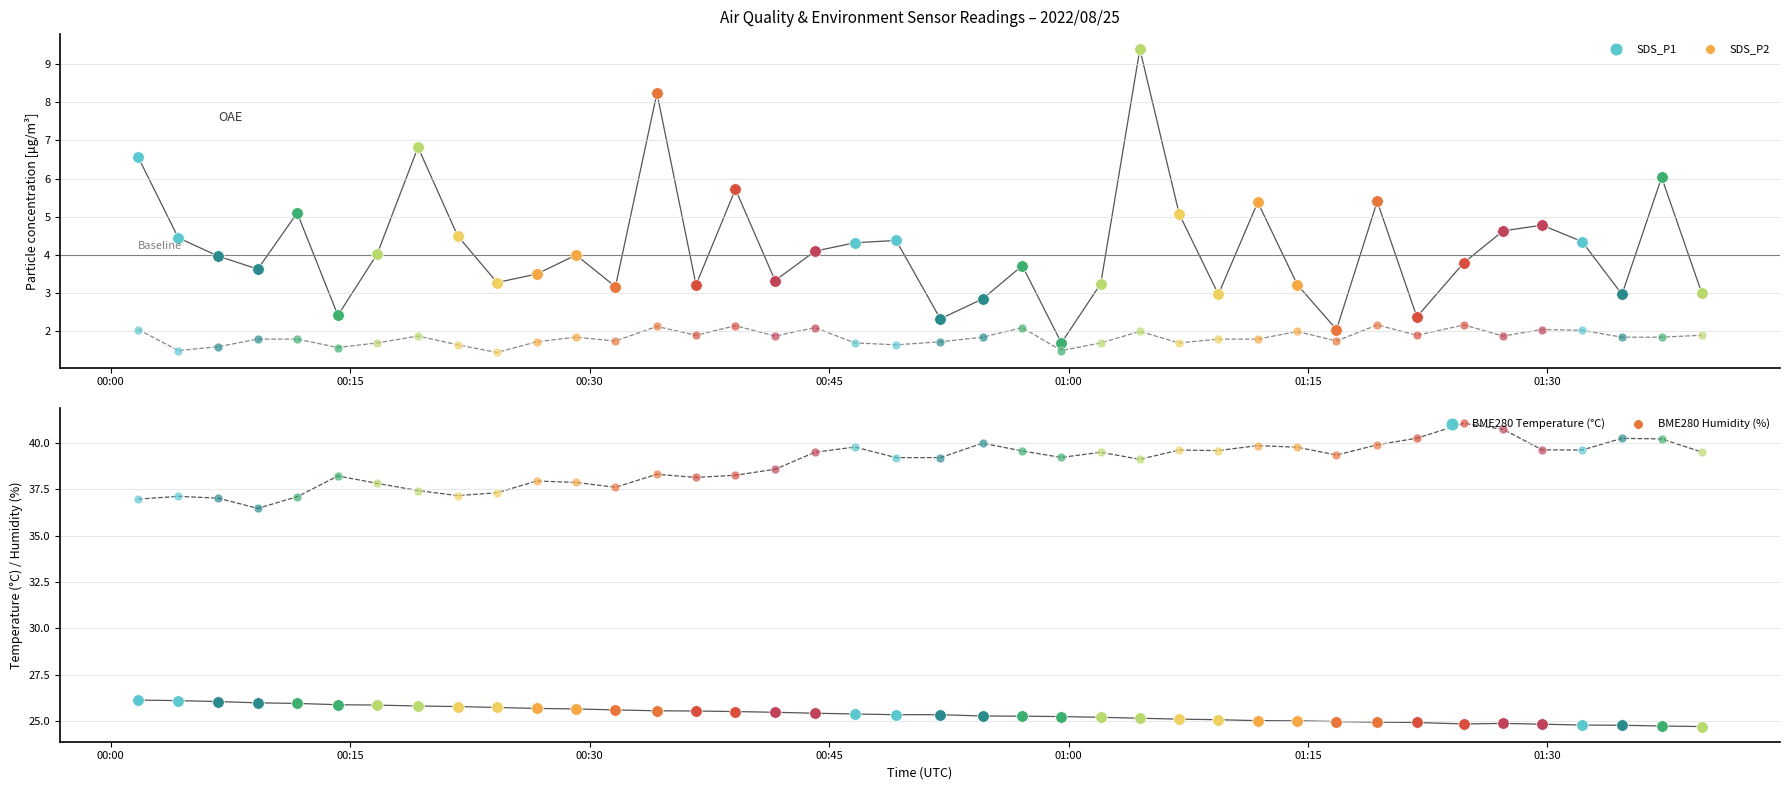

Which series contains the lowest Y value?

SDS_P2